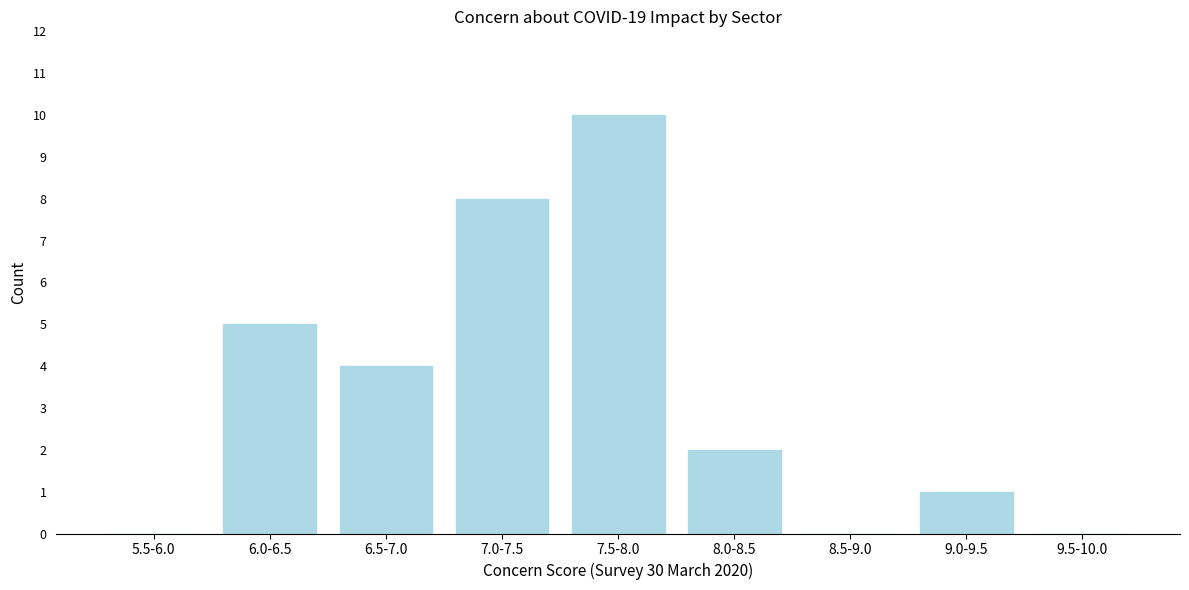

Reading left to right, what are all the values shown in this chart?

5.5-6.0=0	6.0-6.5=5	6.5-7.0=4	7.0-7.5=8	7.5-8.0=10	8.0-8.5=2	8.5-9.0=0	9.0-9.5=1	9.5-10.0=0